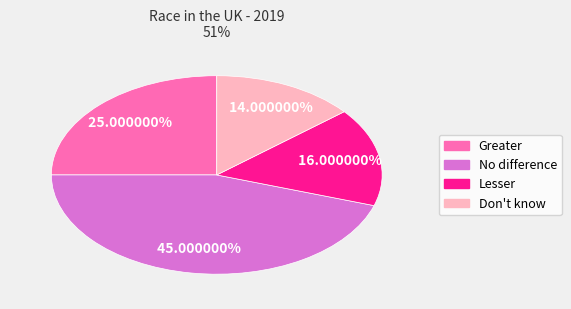

To the nearest percent, what is the difference between the No difference and Greater slice percentages?

20%